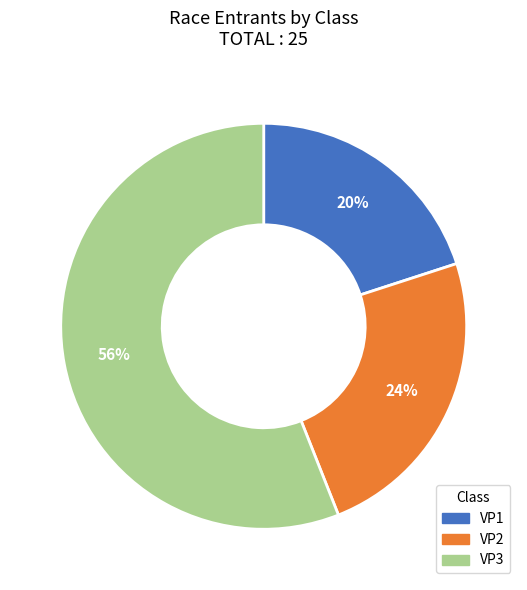

What percentage is the VP2 slice, to the nearest percent?

24%